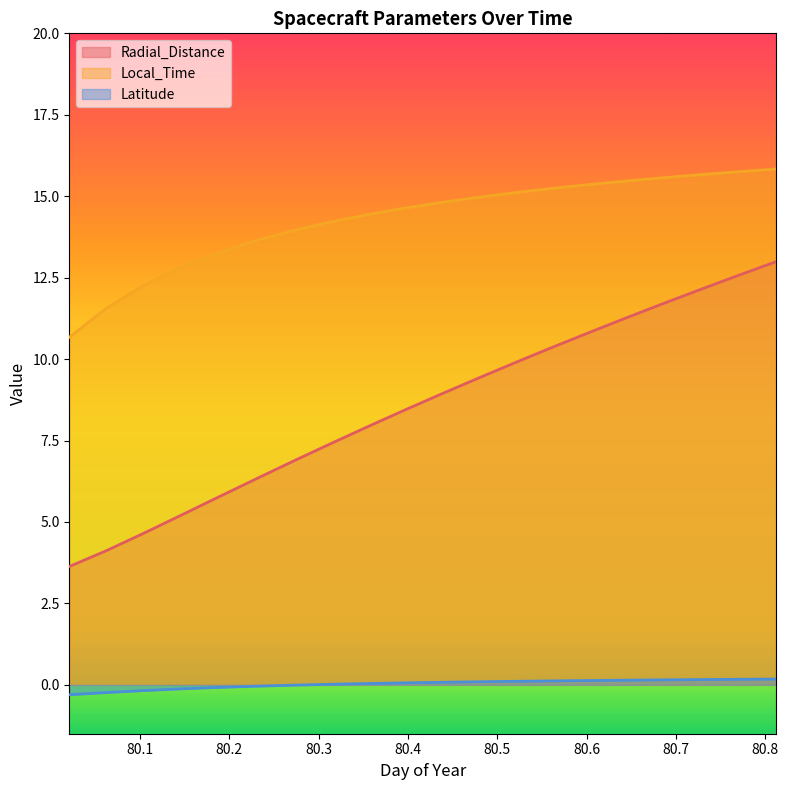

Rank the categories by Radial_Distance value from highest to lowest.

80.8125, 80.7708, 80.7292, 80.6875, 80.6458, 80.6042, 80.5625, 80.5208, 80.4792, 80.4375, 80.3958, 80.3542, 80.3125, 80.2708, 80.2292, 80.1875, 80.1458, 80.1042, 80.0625, 80.0208